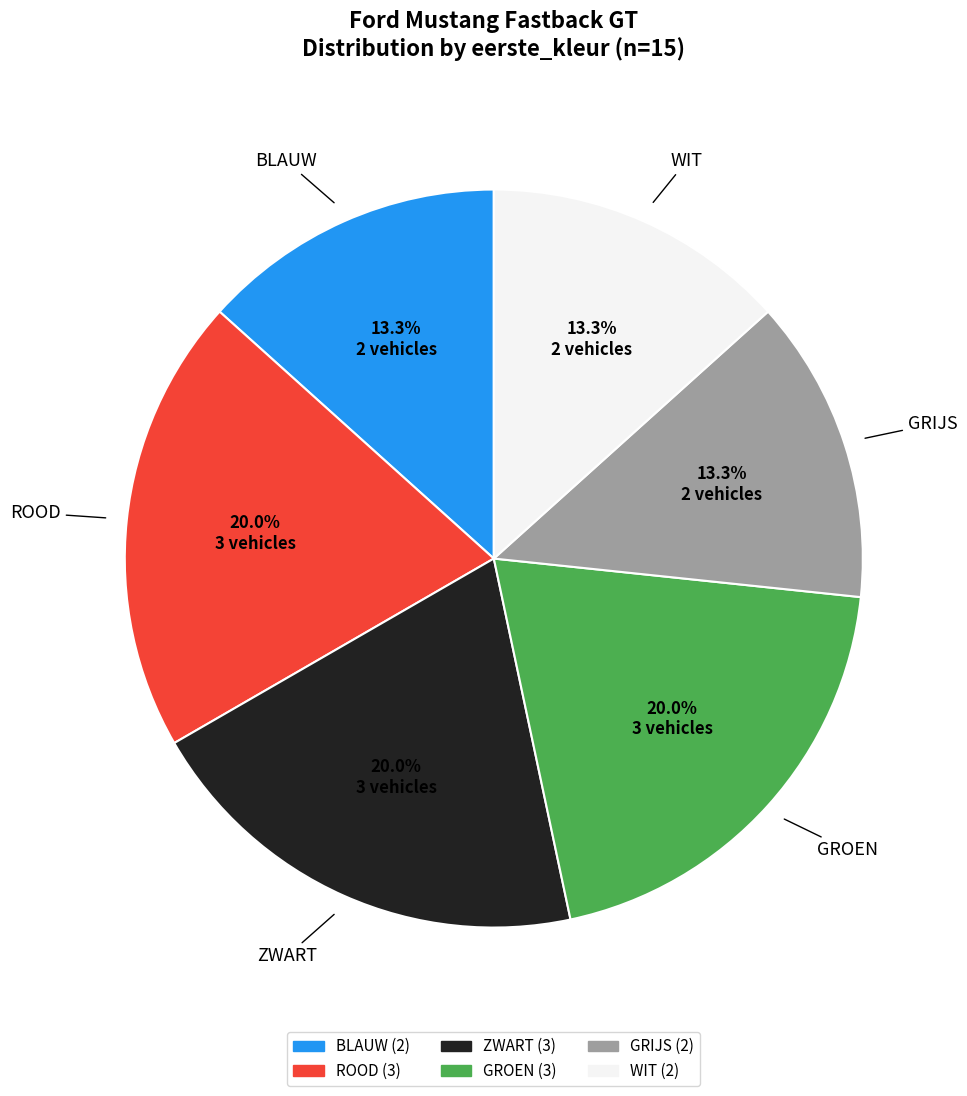

How many segments does this pie chart have?

6